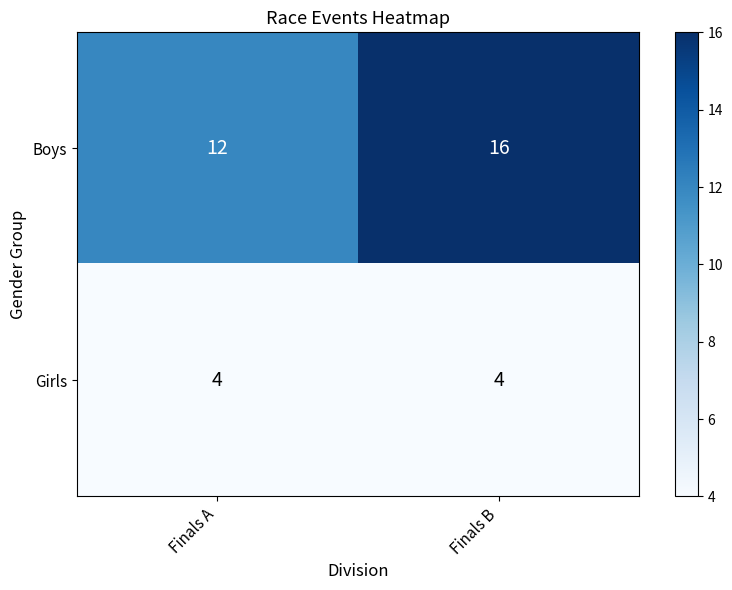

At Finals A, list the series in order from smallest to largest.

Girls, Boys